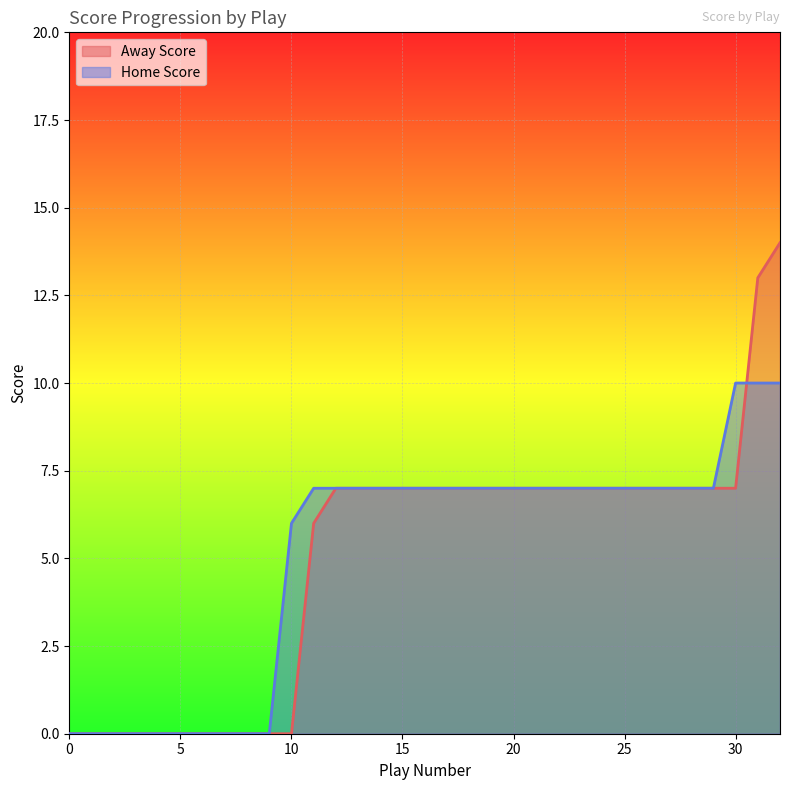

How many lines are shown in the chart?

2